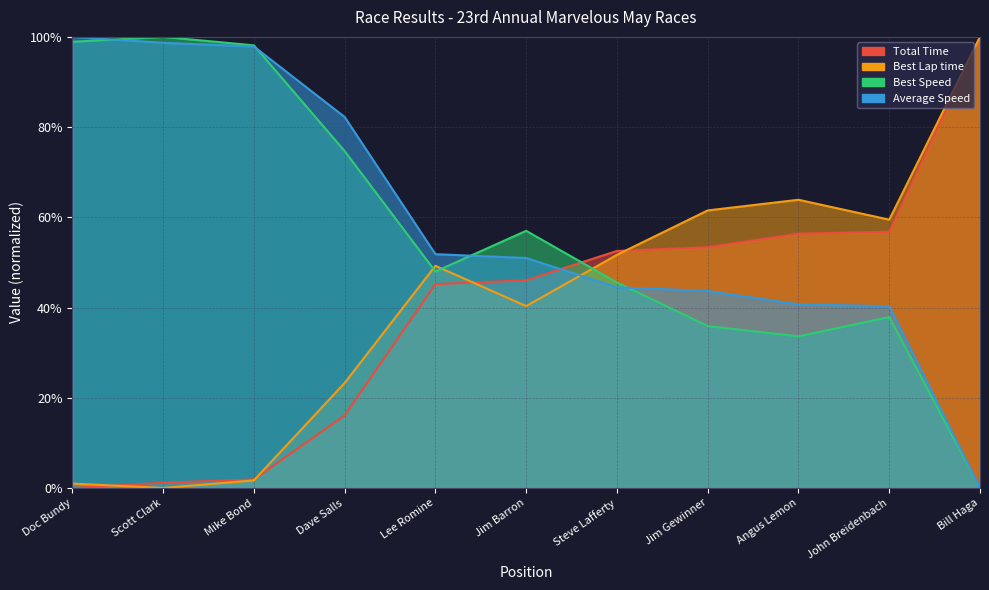

Reading right to left, transcribe all the data shown in this chart.

Total Time: 100.0	56.8	56.4	53.4	52.5	46.1	45.2	16.1	1.9	1.2	0.0
Best Lap time: 100.0	59.5	63.9	61.5	51.7	40.3	49.3	23.3	1.7	0.0	1.0
Best Speed: 0.0	37.9	33.6	35.9	45.6	57.0	48.0	74.7	98.1	100.0	98.9
Average Speed: 0.0	40.3	40.7	43.7	44.5	51.0	51.8	82.2	97.9	98.7	100.0